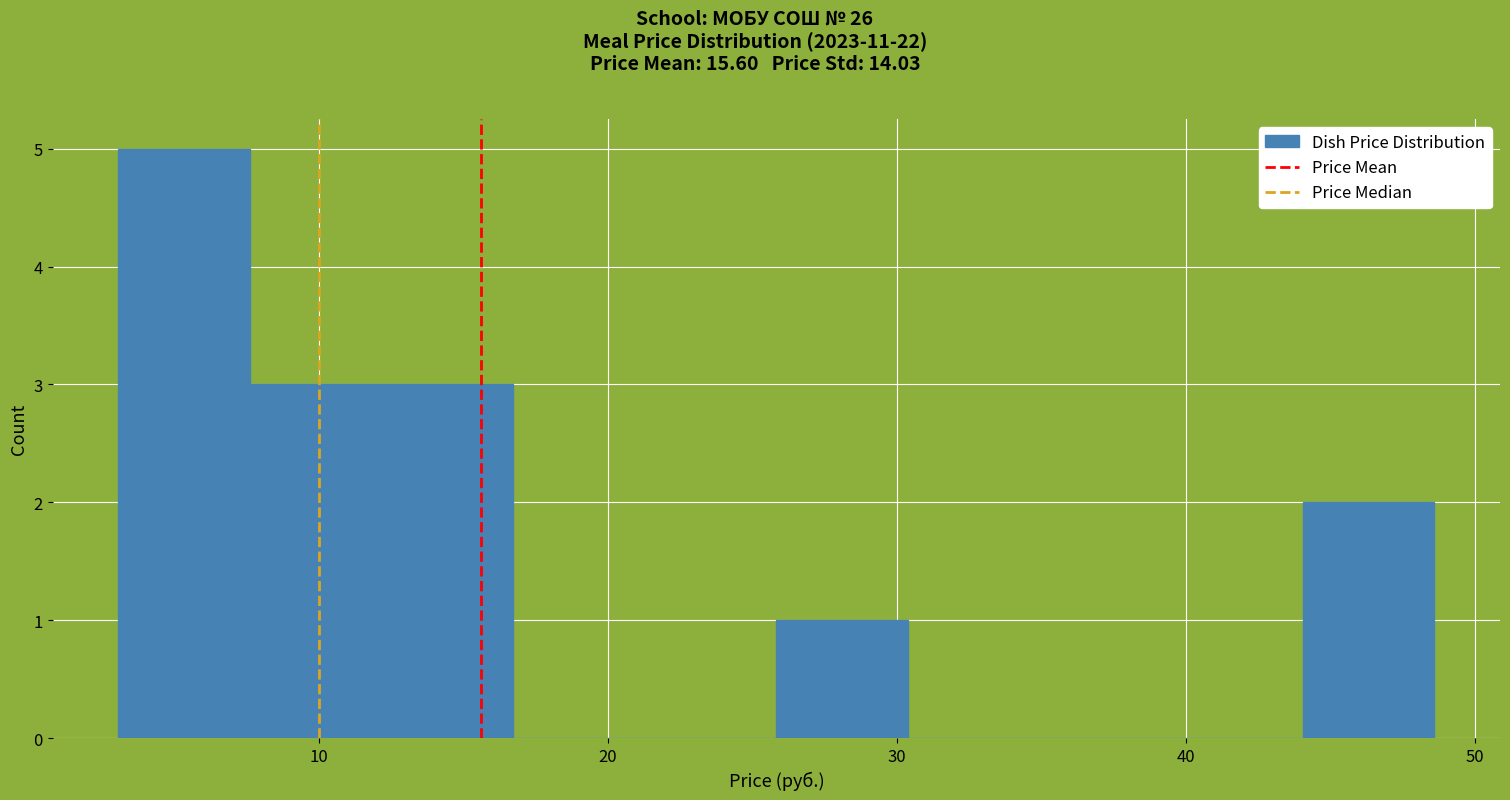

Which range on the x-axis has the tallest bar?

3 to 8